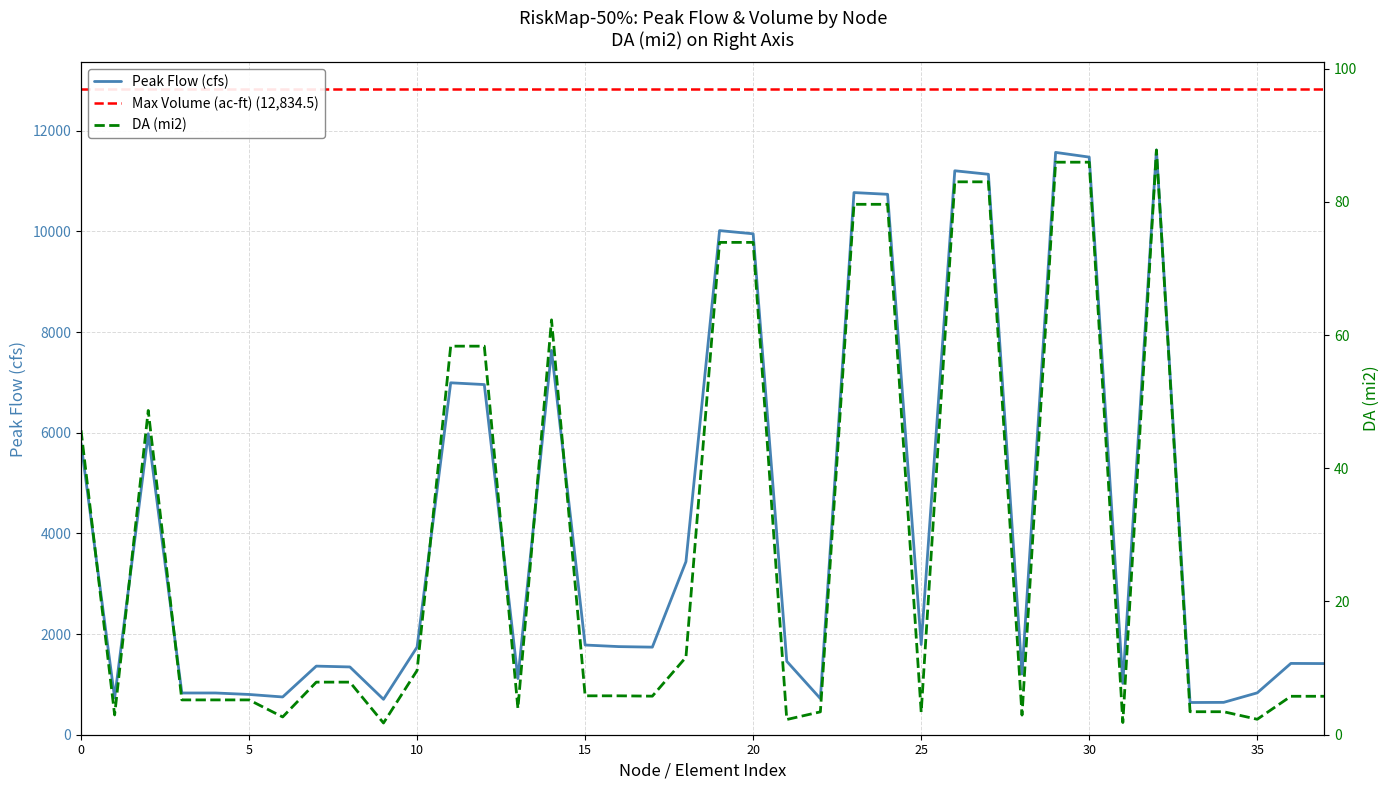

Reading left to right, transcribe all the data shown in this chart.

Peak Flow (cfs): 5790.4	730.5	5979.6	829.1	829.1	799.9	750.0	1362.9	1346.5	703.7	1740.9	6991.5	6956.4	1116.0	7635.1	1781.9	1750.5	1739.9	3438.1	10015.1	9951.5	1458.7	718.1	10770.7	10736.1	1791.5	11203.7	11134.0	1205.6	11568.5	11475.1	1019.9	11616.3	640.0	642.7	832.0	1416.6	1413.5
Volume (ac-ft): 45.7	3.0	48.7	5.2	5.2	5.2	2.7	7.9	7.9	1.8	9.7	58.3	58.3	4.0	62.3	5.8	5.8	5.8	11.6	73.9	73.9	2.3	3.4	79.6	79.6	3.4	83.0	83.0	2.9	85.9	85.9	1.8	87.8	3.5	3.5	2.3	5.8	5.8